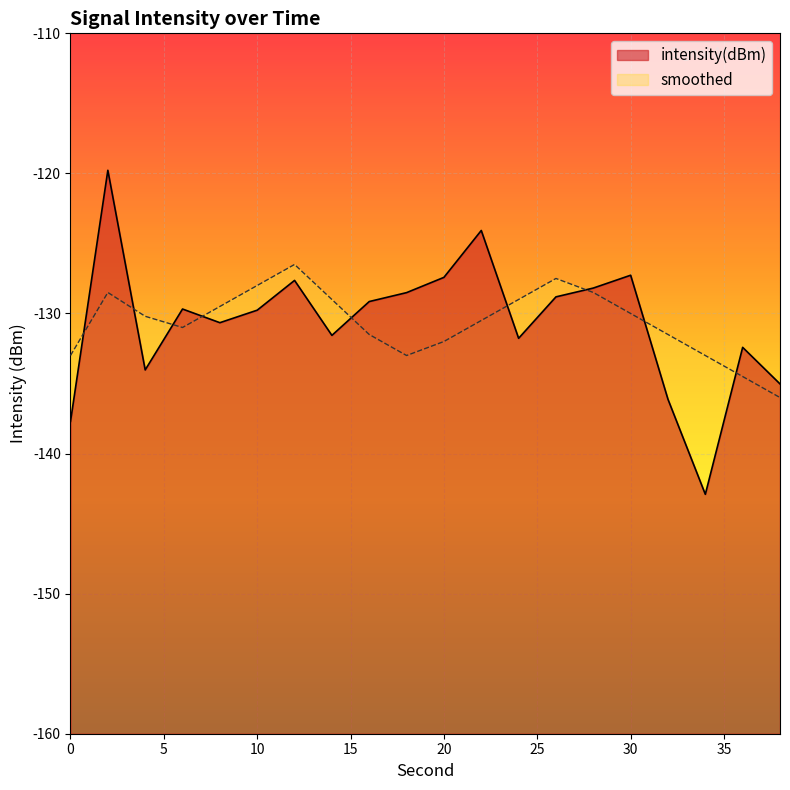

Reading left to right, transcribe all the data shown in this chart.

intensity(dBm): 0=-137.7	2=-119.8	4=-134.0	6=-129.7	8=-130.7	10=-129.8	12=-127.6	14=-131.6	16=-129.1	18=-128.5	20=-127.4	22=-124.1	24=-131.8	26=-128.8	28=-128.2	30=-127.3	32=-136.1	34=-142.9	36=-132.4	38=-135.0
smoothed: 0=-133.0	2=-128.5	4=-130.2	6=-131.0	8=-129.5	10=-128.0	12=-126.5	14=-129.0	16=-131.5	18=-133.0	20=-132.0	22=-130.5	24=-129.0	26=-127.5	28=-128.5	30=-130.0	32=-131.5	34=-133.0	36=-134.5	38=-136.0